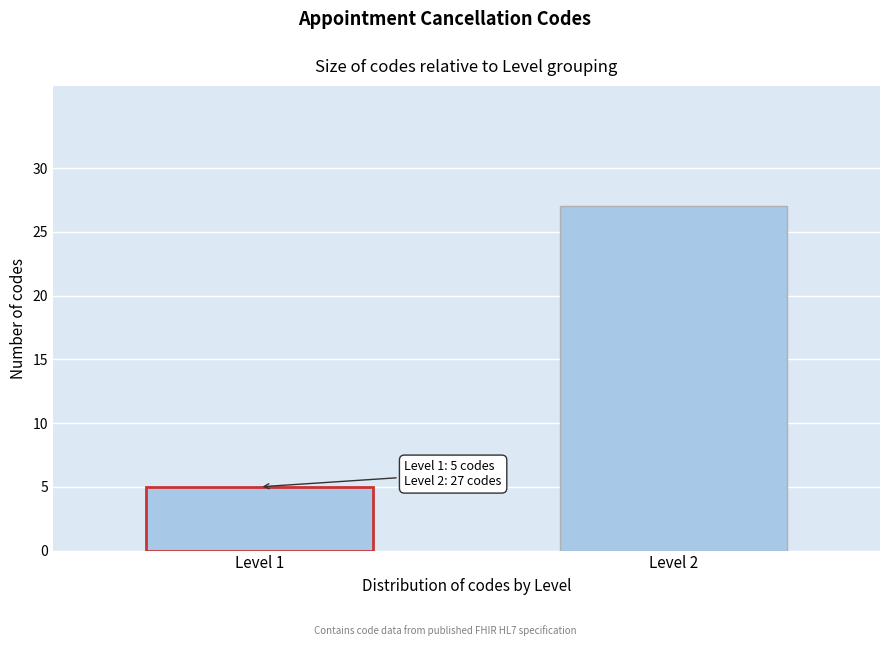

Reading left to right, transcribe all the data shown in this chart.

5	27